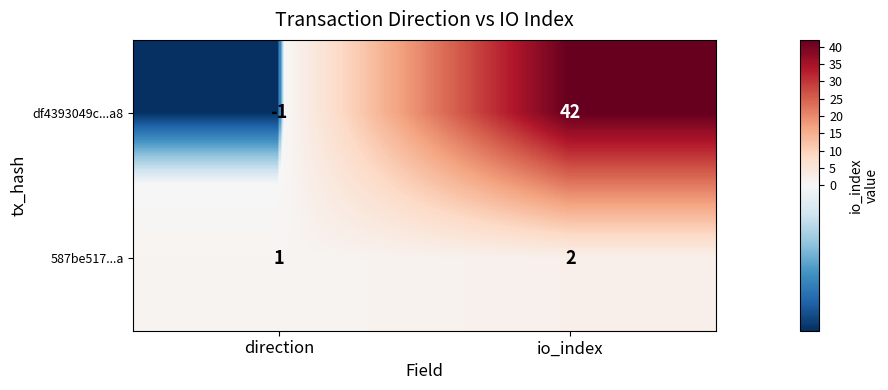

Reading left to right, list all the values displayed in this chart.

df4393049c...a8: direction=-1	io_index=42
587be517...a: direction=1	io_index=2